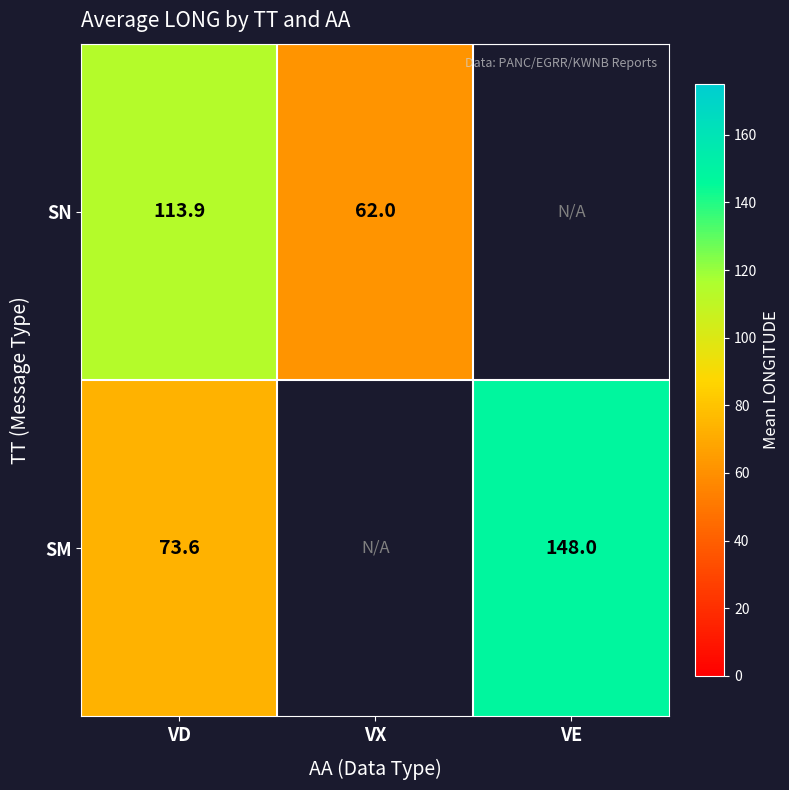

What is the smallest value displayed?

62.0